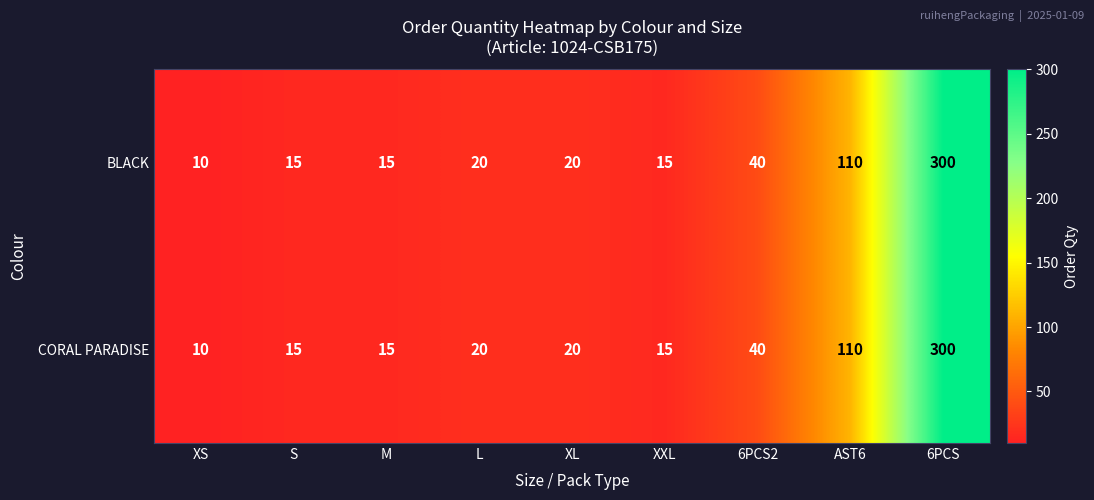

Reading right to left, list all the values displayed in this chart.

BLACK: 6PCS=300	AST6=110	6PCS2=40	XXL=15	XL=20	L=20	M=15	S=15	XS=10
CORAL PARADISE: 6PCS=300	AST6=110	6PCS2=40	XXL=15	XL=20	L=20	M=15	S=15	XS=10